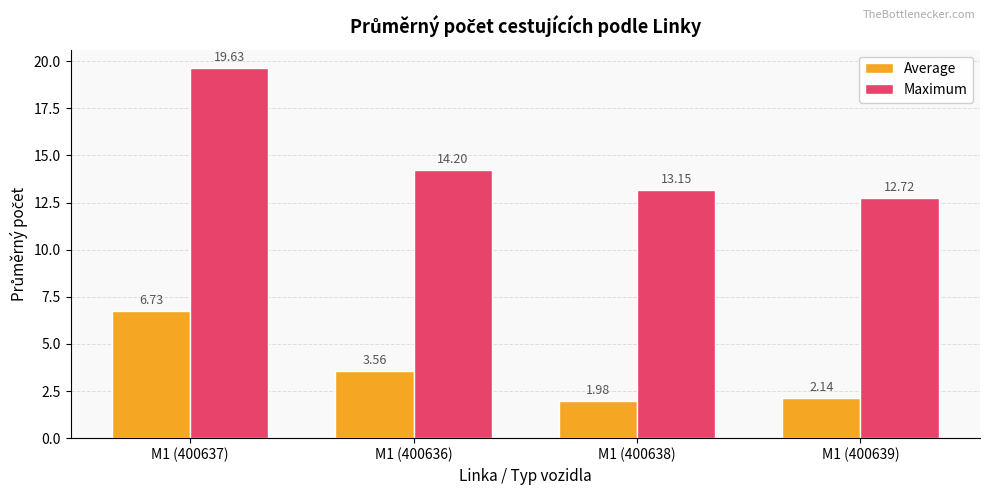

What is the total value across all series at M1 (400639)?

14.9